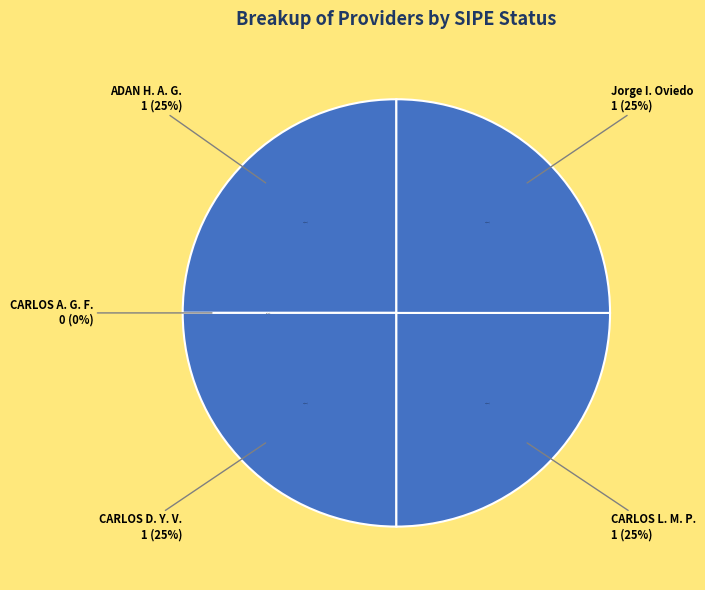

Count the number of slices in the pie.

5